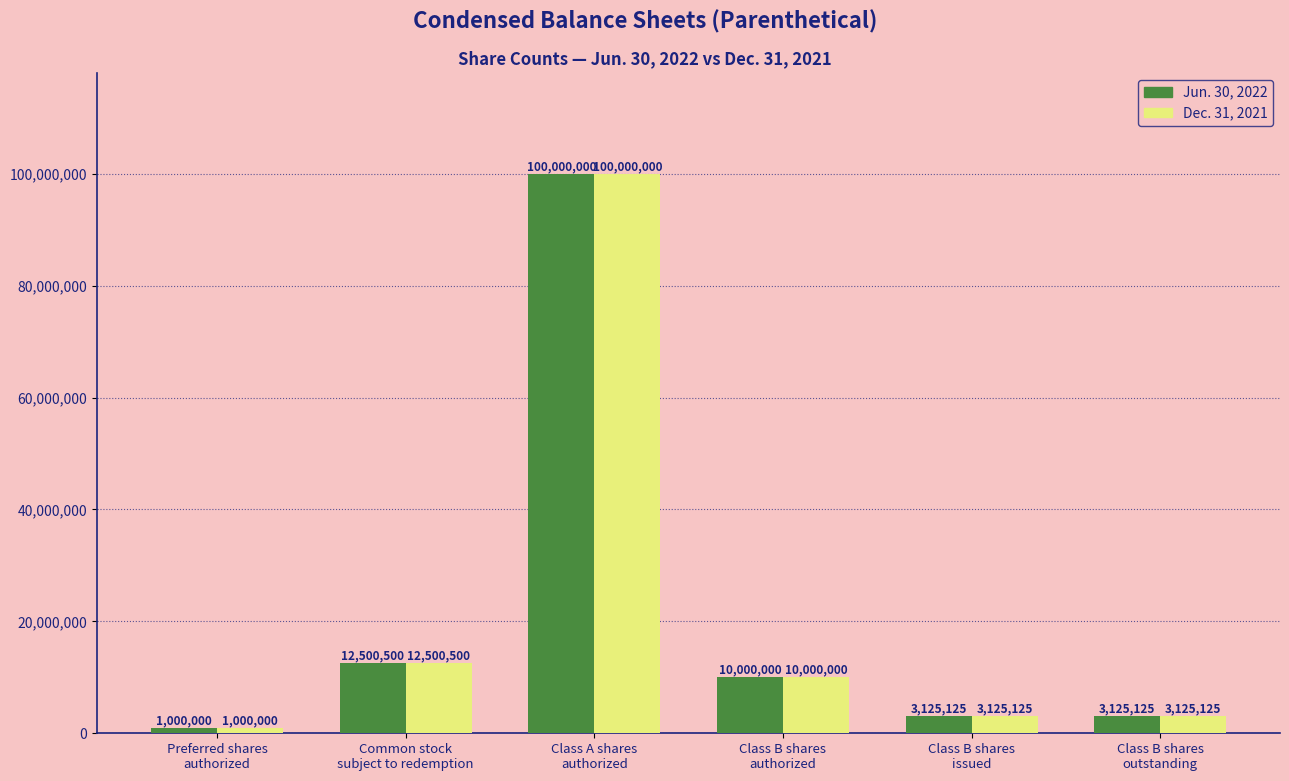

Count the number of categories in the chart.

6